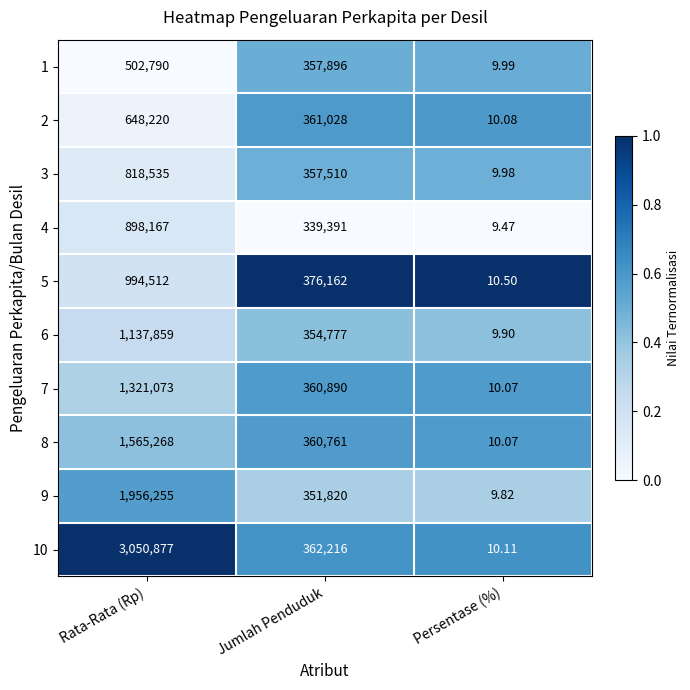

Which label corresponds to the largest value in the chart?

Rata-Rata (Rp)